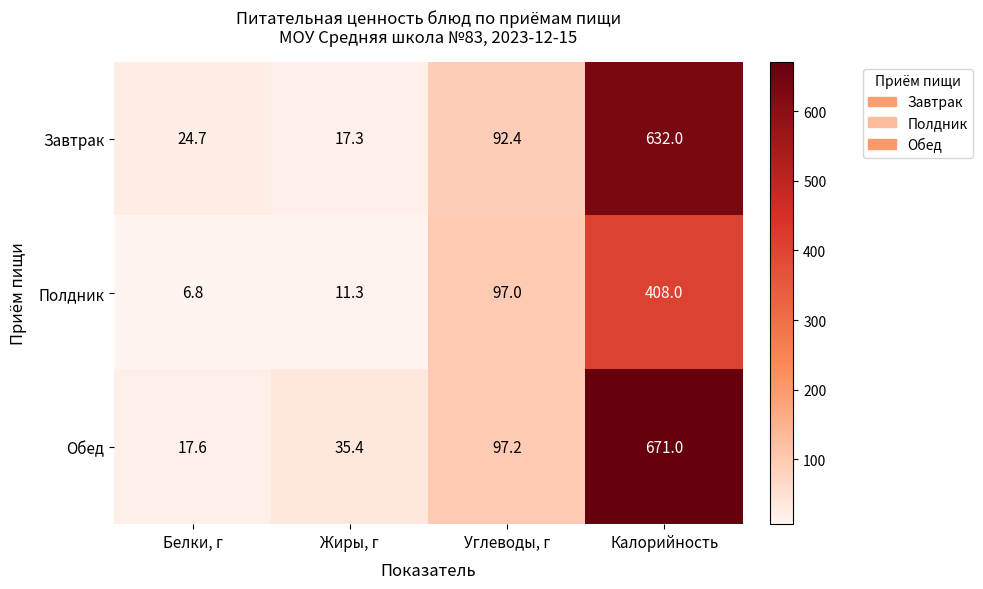

Which category has the highest value across all series?

Калорийность